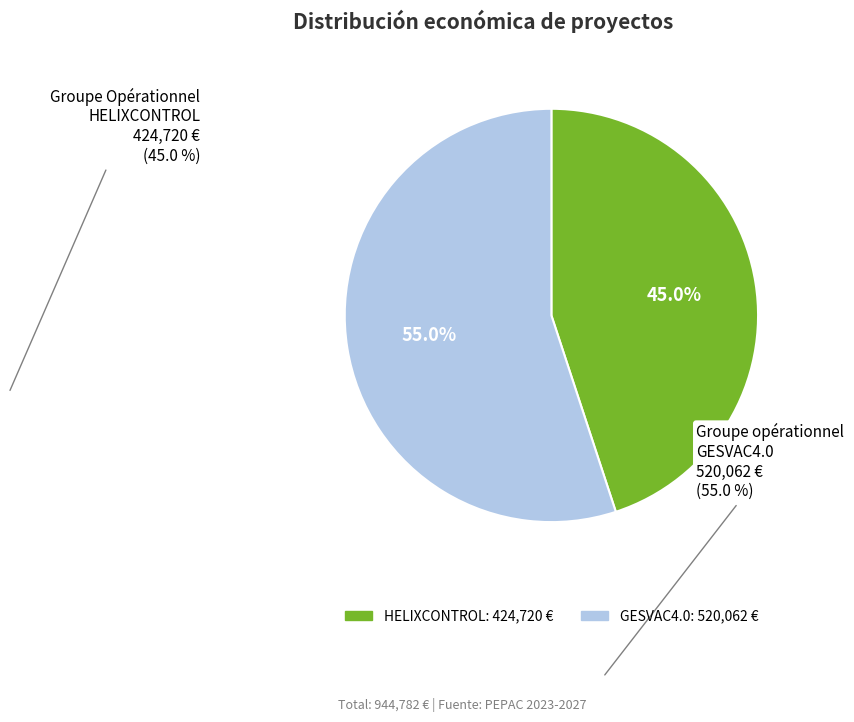

Is there any slice that represents more than half of the pie?

Yes